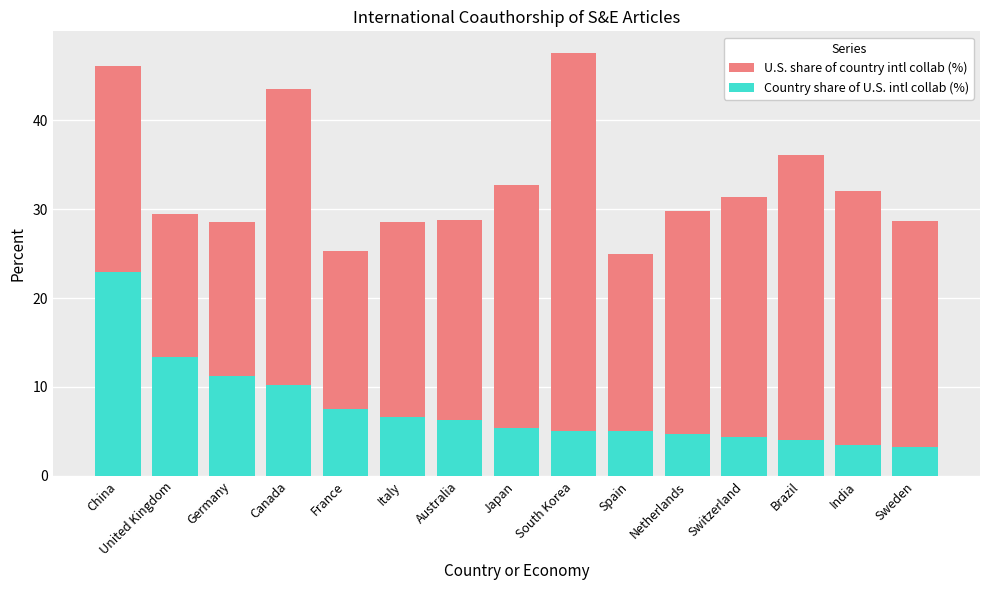

What is the difference between the second highest and minimum values in the U.S. share of country intl collab (%) series?

21.1